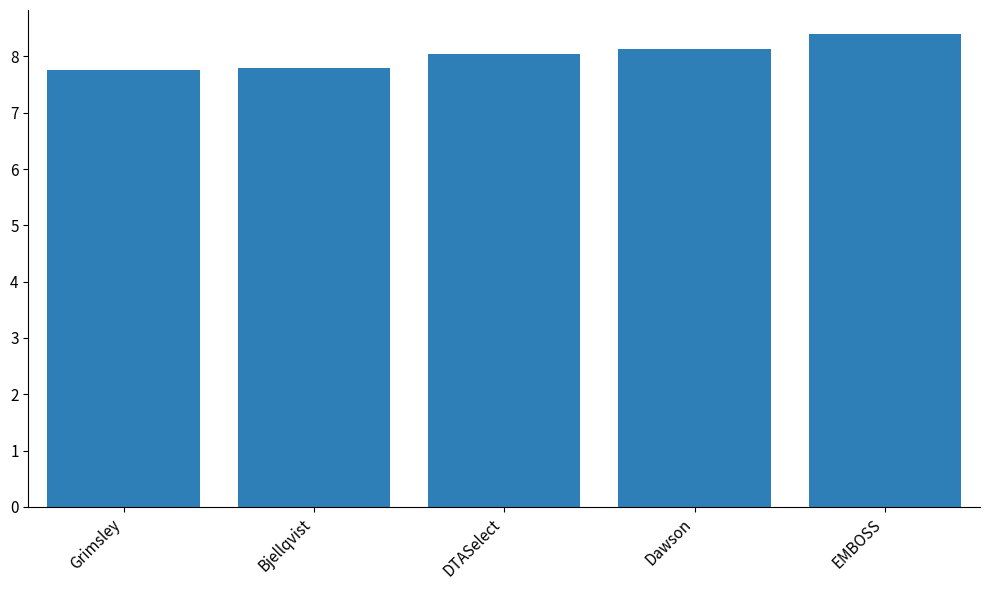

The value at Bjellqvist is 2.0. True or false?

False